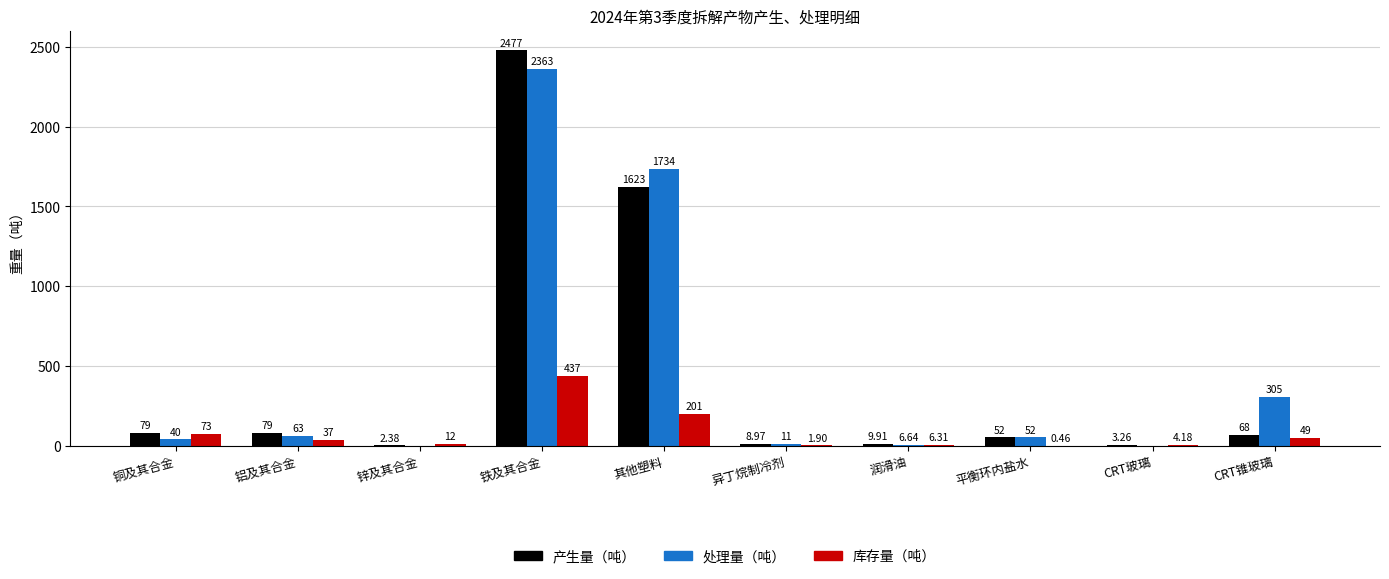

How many values in 处理量（吨） are above zero?

8